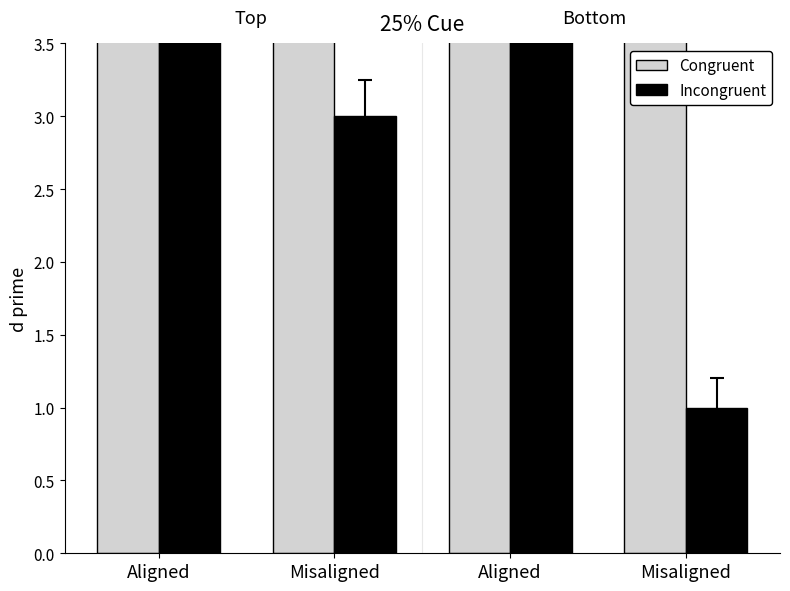

What is the approximate value of Incongruent at Misaligned?

1